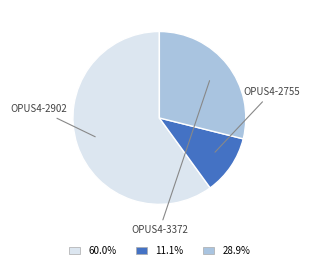

Is 60.0% the majority of the pie?

Yes